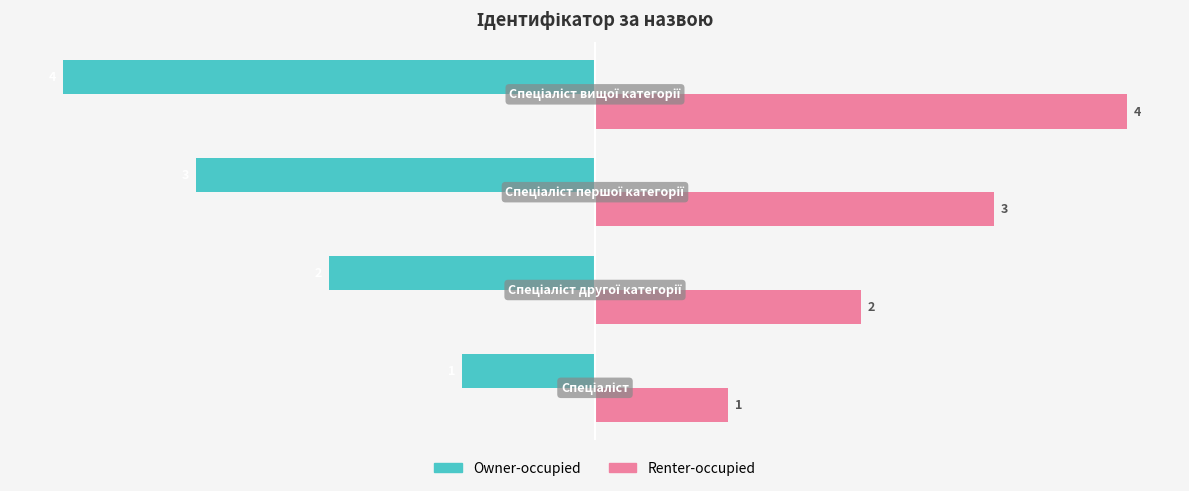

What is the maximum value shown in the chart?

4